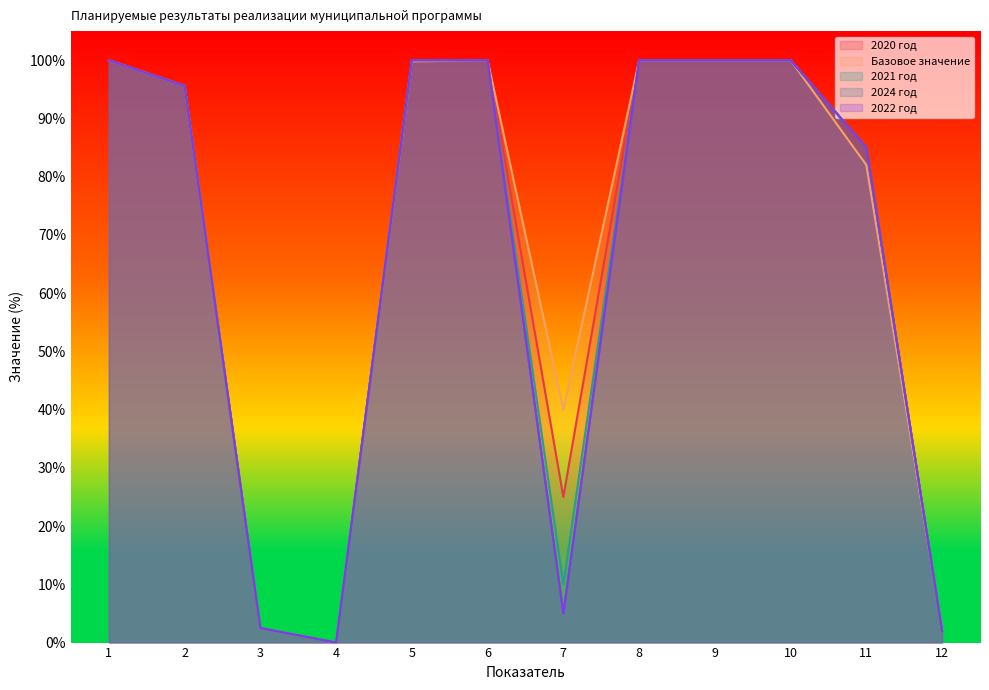

True or false: 2021 год has a value of 139.5 at 6.

False